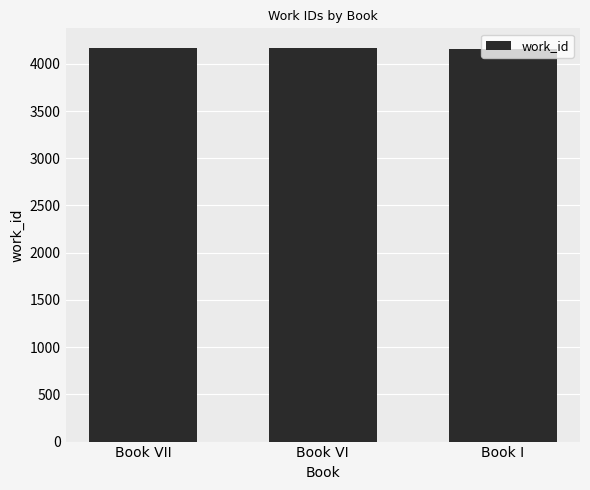

Approximately how many times larger is the value at Book VI compared to Book VII?

1.0